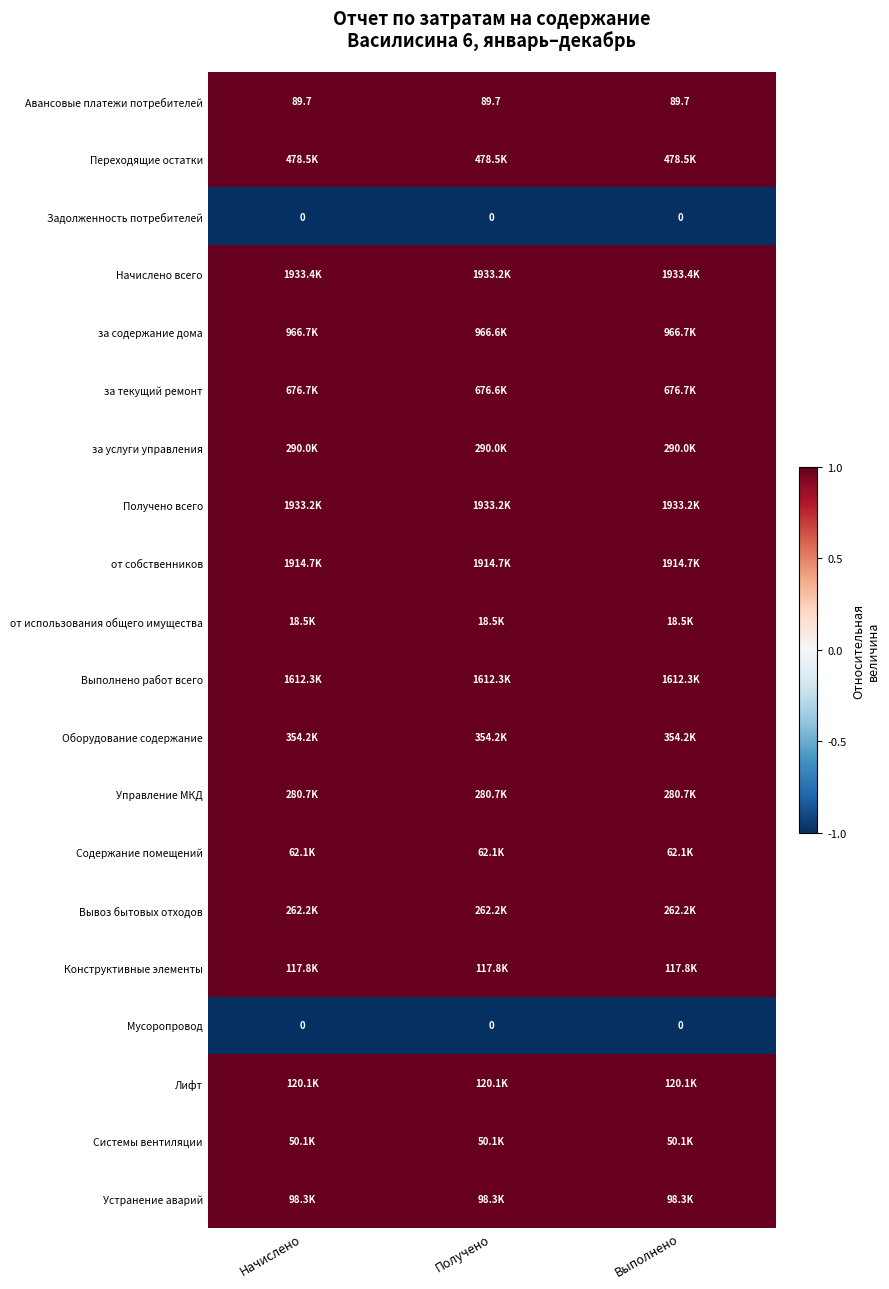

Rank the categories by за текущий ремонт value from highest to lowest.

Начислено, Выполнено, Получено